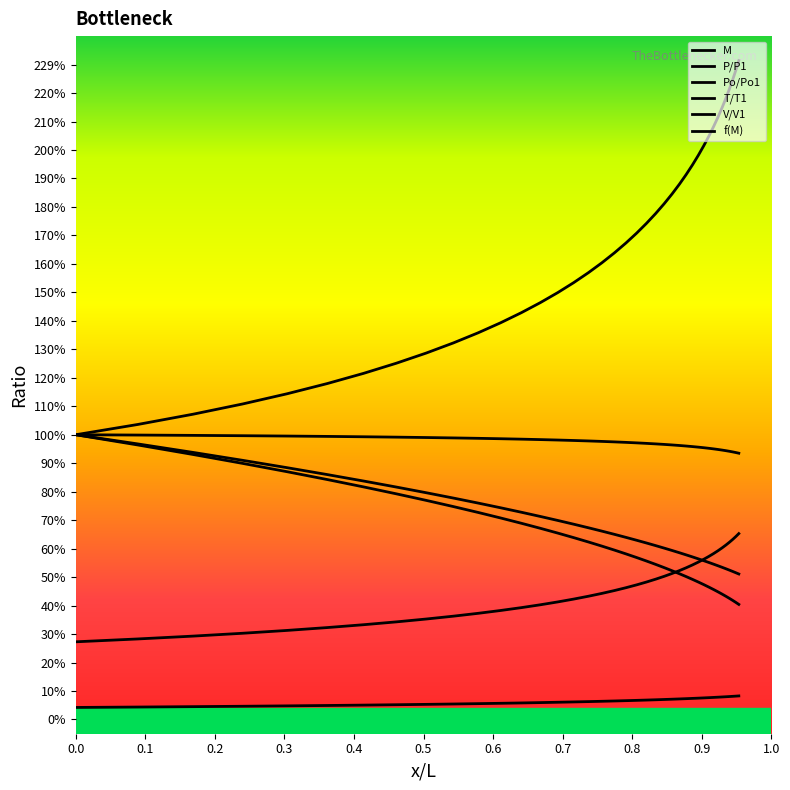

True or false: M and T/T1 intersect in this chart.

False